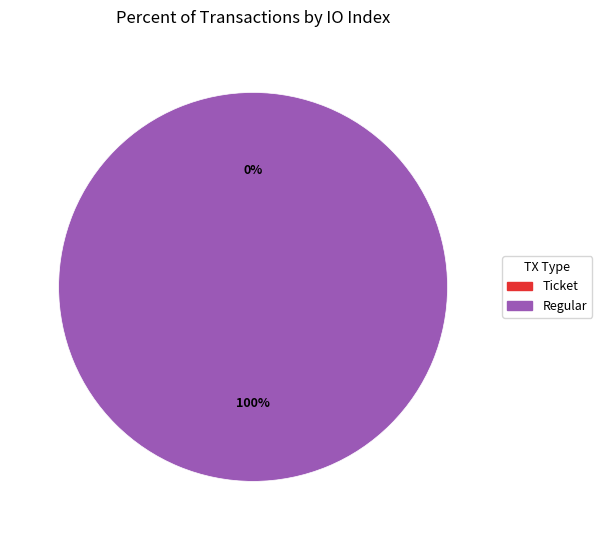

How many slices are in this pie chart?

2